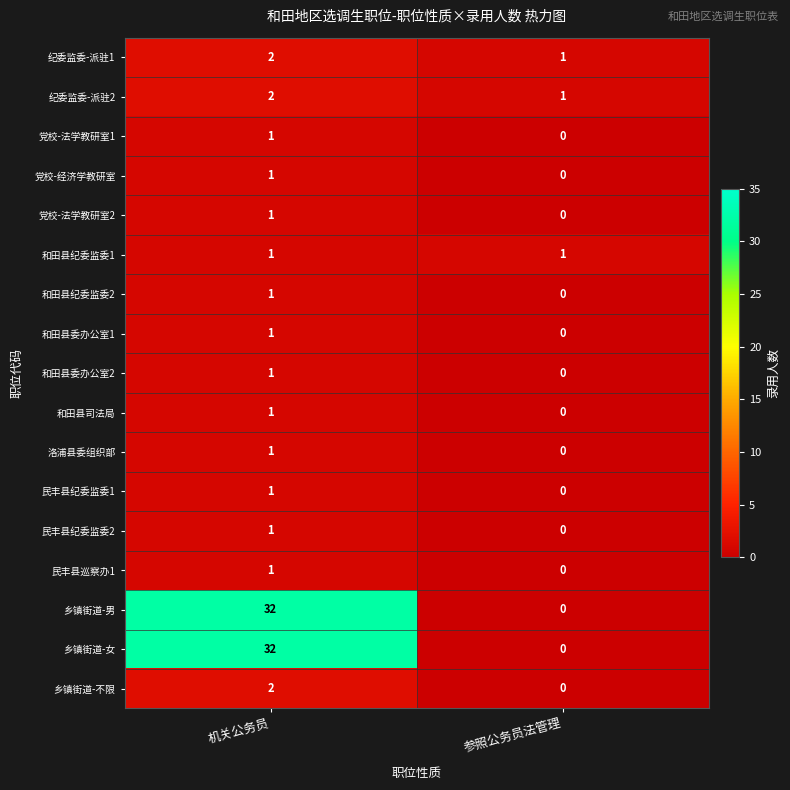

True or false: 乡镇街道-女 has a value of 20 at 机关公务员.

False